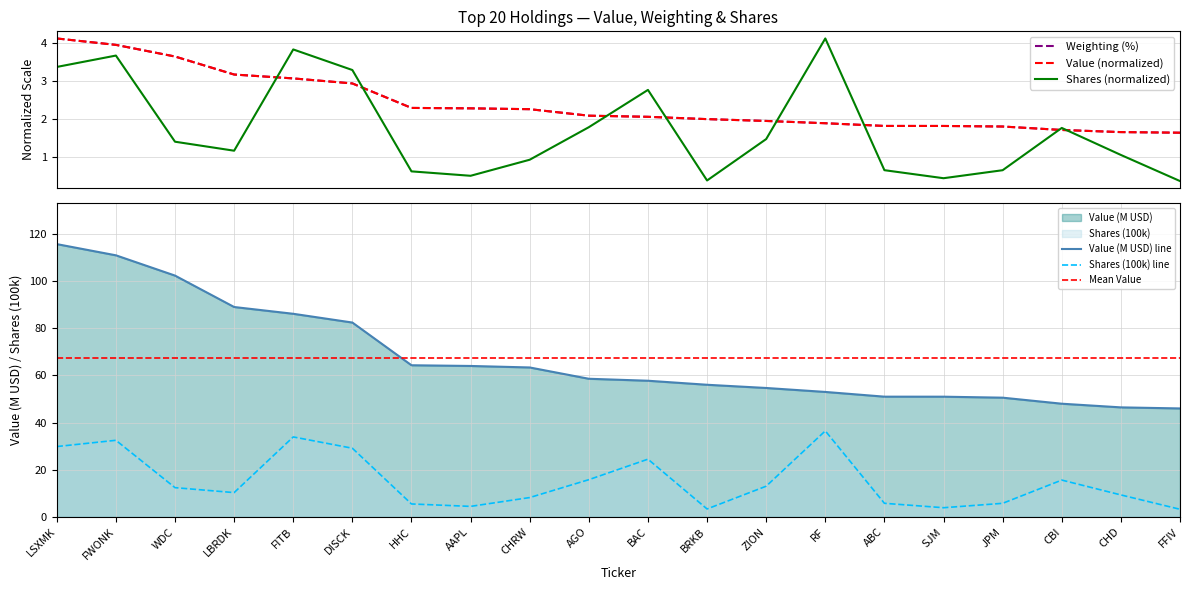

At which category does Shares or principal amount reach its first local peak?

FWONK